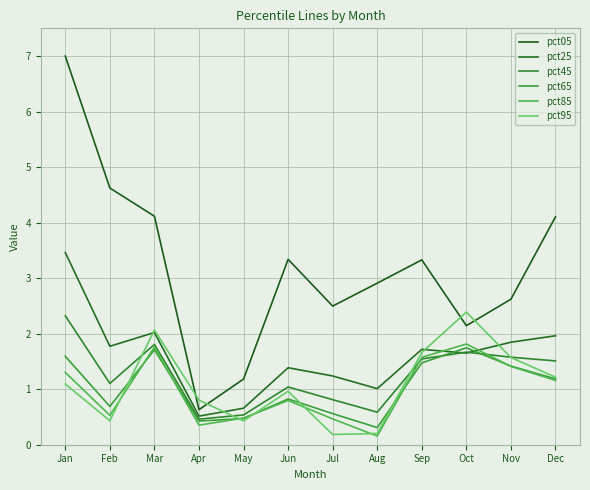

True or false: pct25 has a value of 1.4 at Jun.

True